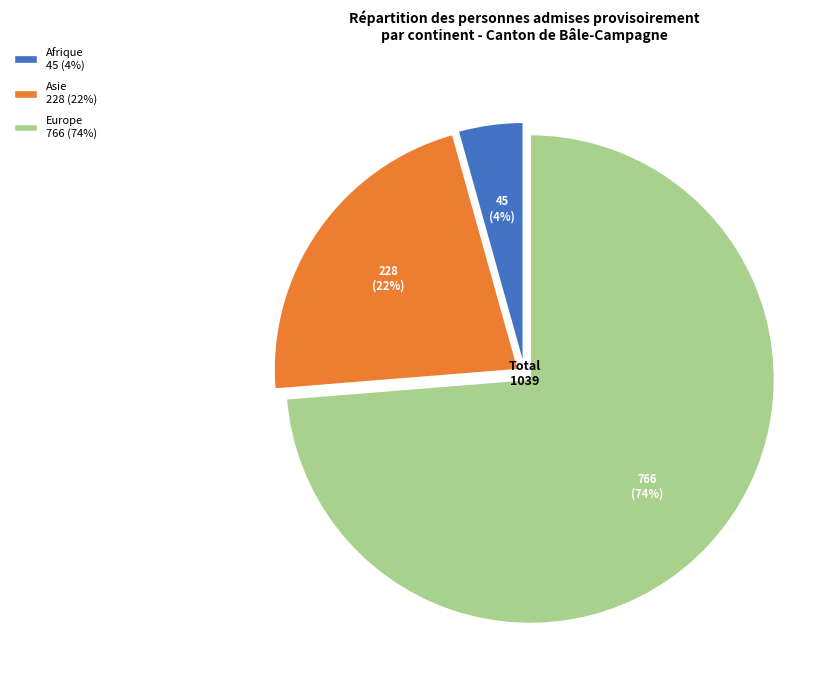

How many segments does this pie chart have?

3